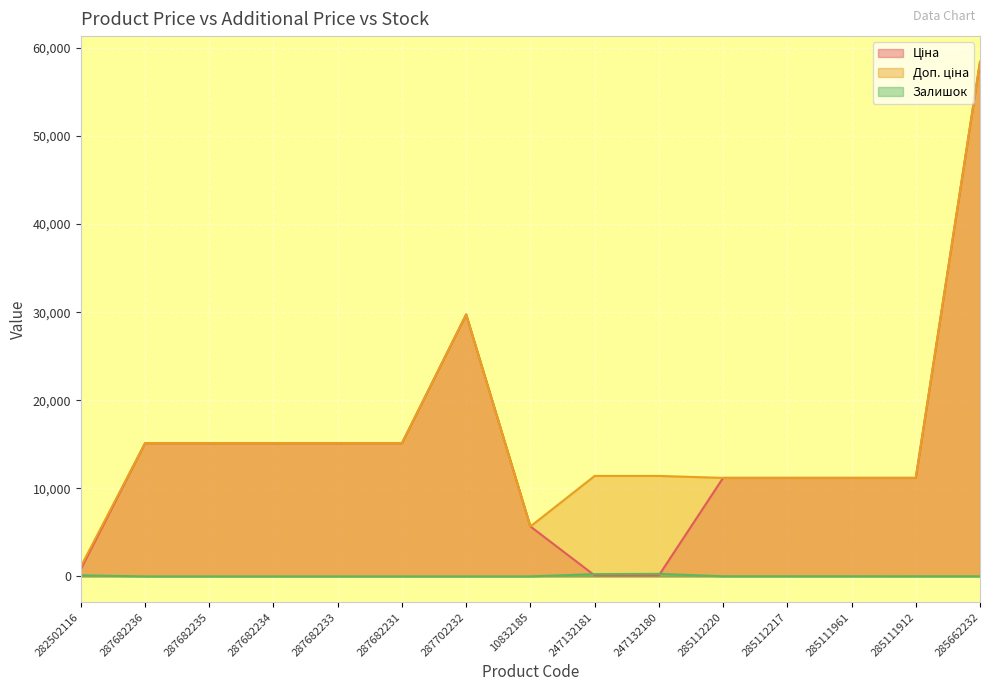

What is the difference between the highest and lowest values at 285112220?

11171.2